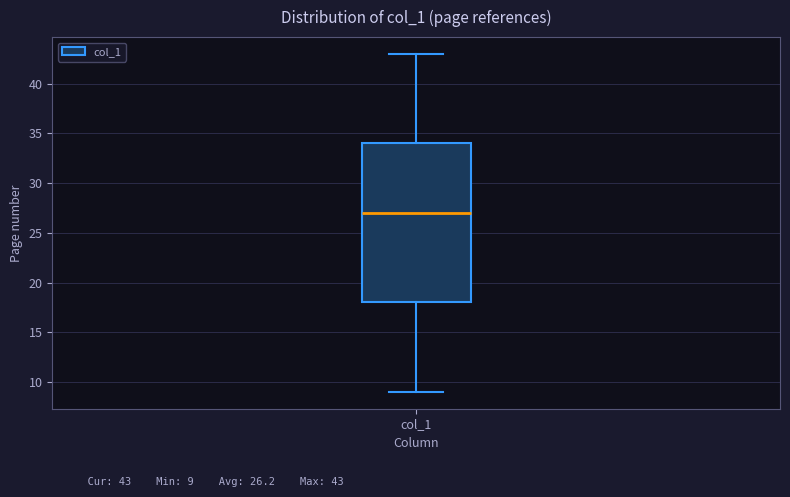

Read this box plot against the y-axis: the position of the median line, the range covered by the box, and the ends of both whiskers. The values are not printed on the chart, so give them approximately, as read against the axis.

median 27, box 18 to 34, whiskers 9 to 43